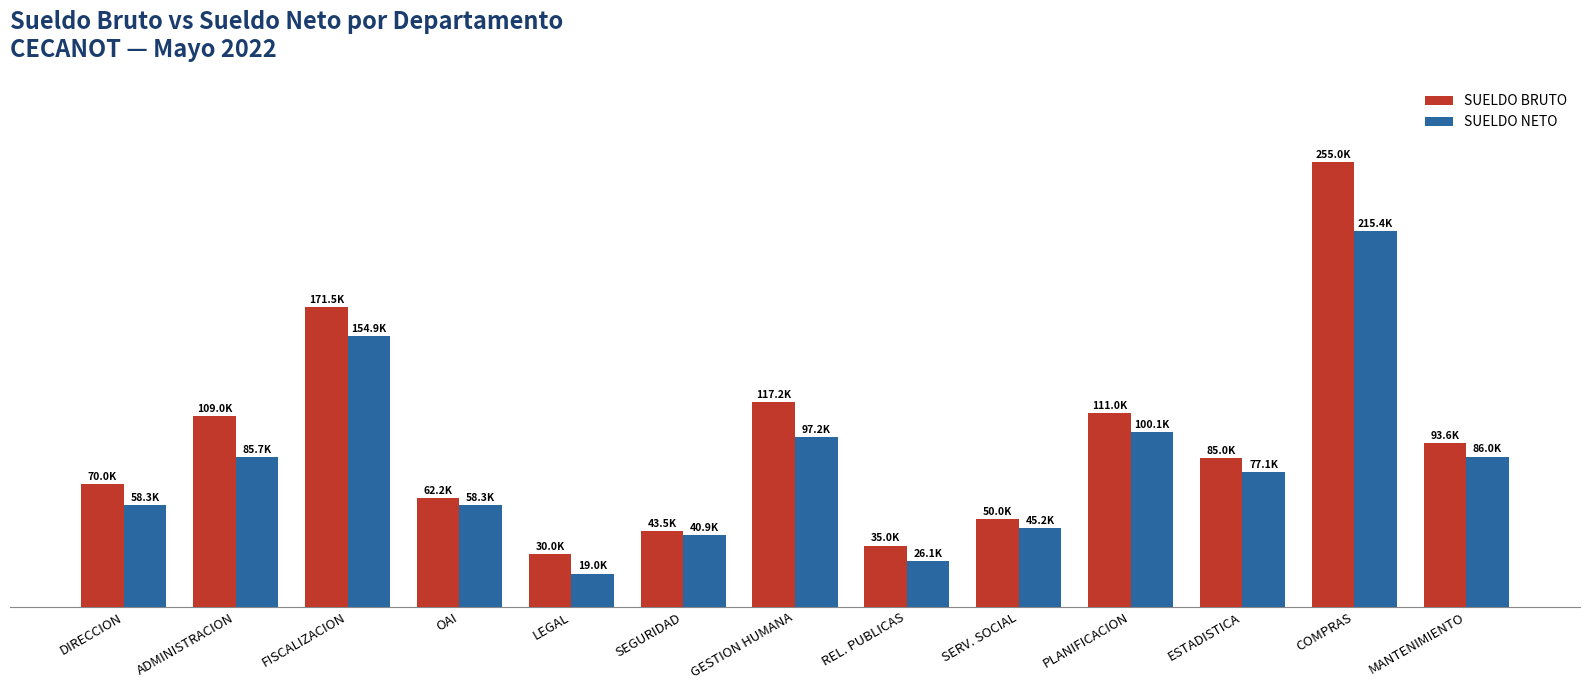

The SUELDO BRUTO series shows 81928.2 at SERV. SOCIAL. True or false?

False